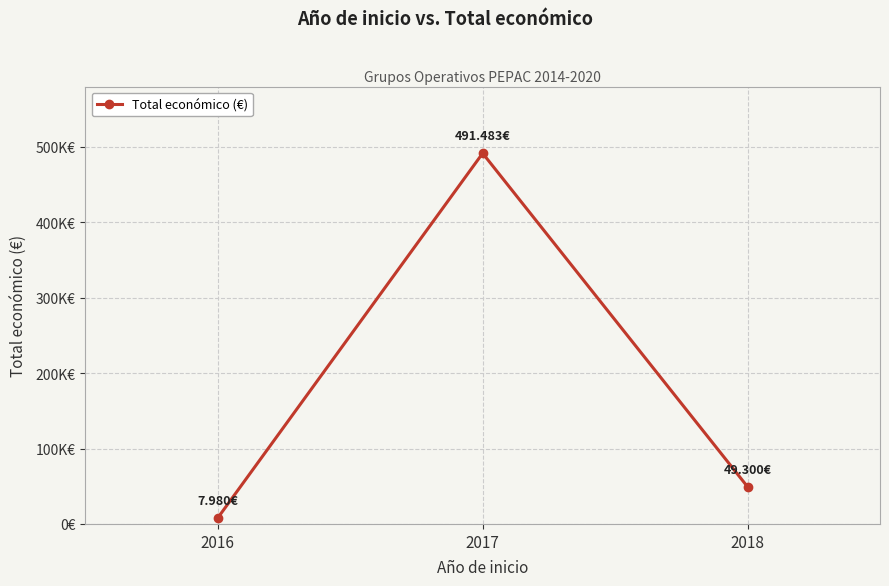

Is this an area chart (filled region under the line)?

No